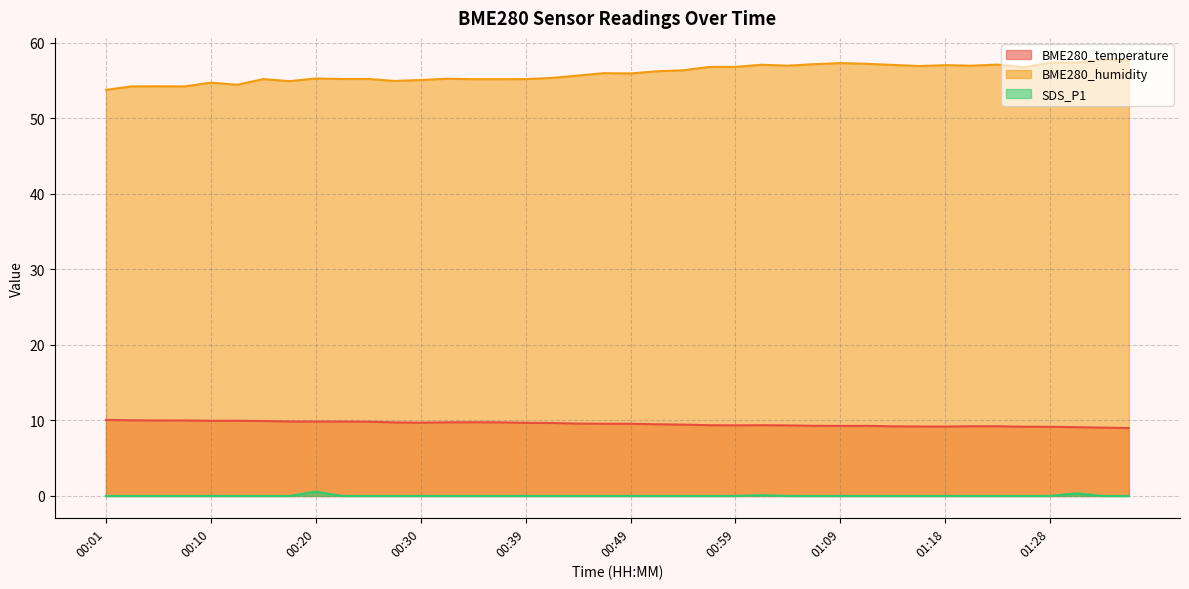

Where is BME280_humidity nearest to the value 55?

00:27